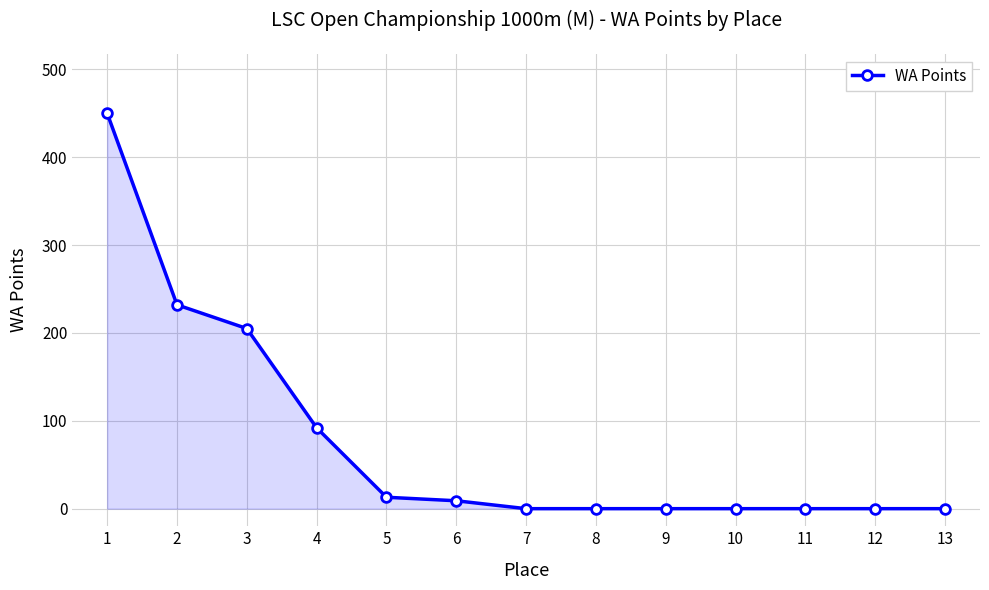

Count the number of values greater than 0.

6